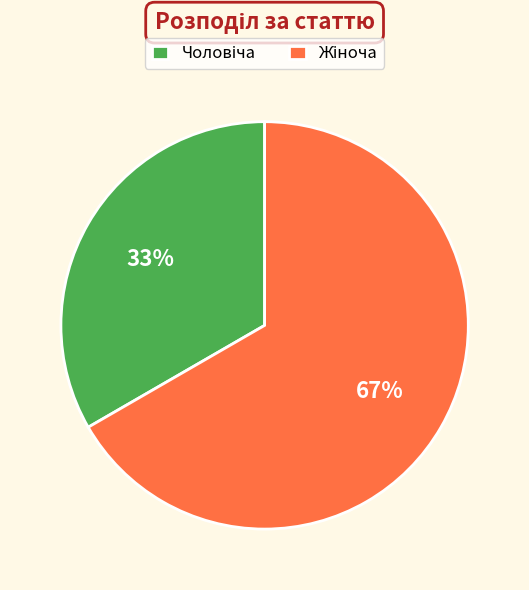

Is there a majority slice in this chart?

Yes